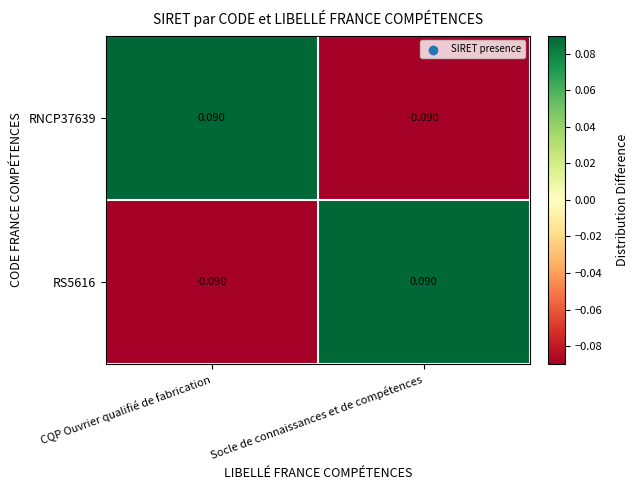

List the labels in order of RNCP37639 value, largest first.

CQP Ouvrier qualifié de fabrication, Socle de connaissances et de compétences